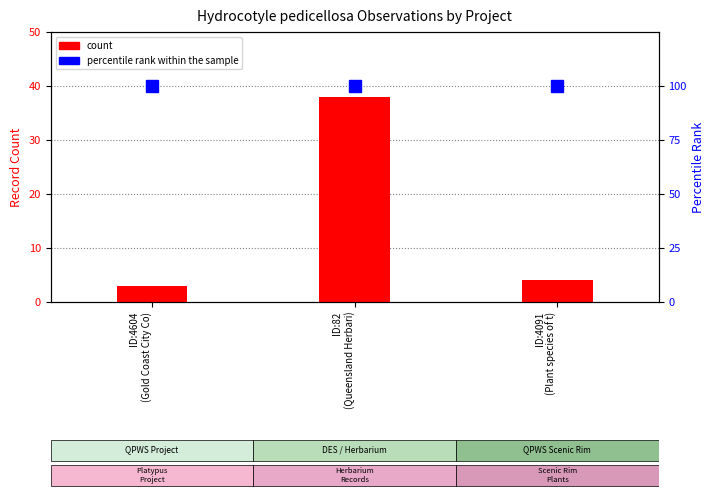

The percentile rank within the sample series shows 100 at ID:4604
(Gold Coast City Co). True or false?

True